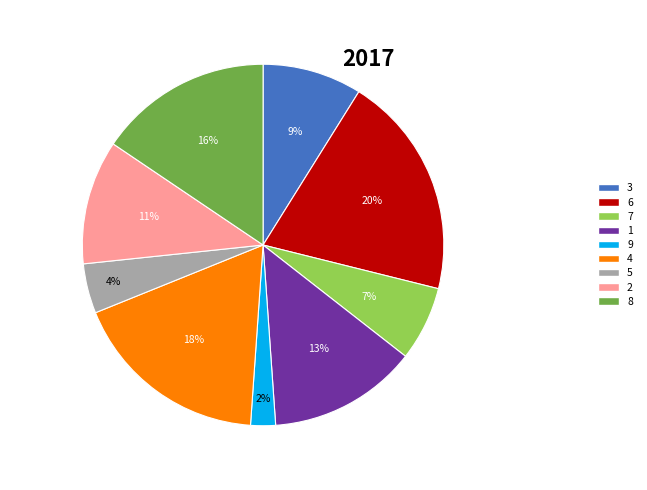

Rank the categories by value from highest to lowest.

6, 4, 8, 1, 2, 3, 7, 5, 9